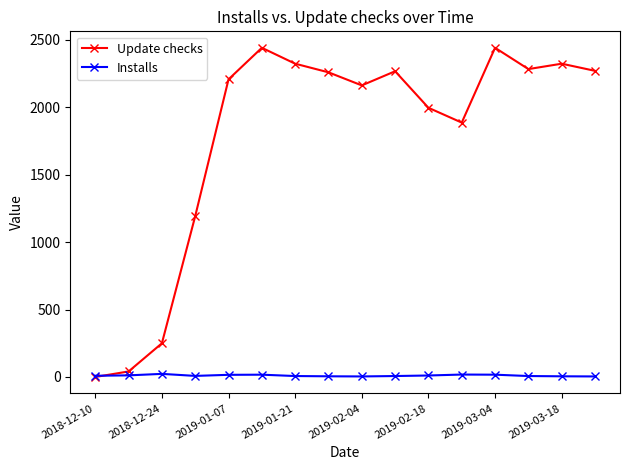

What is the greatest value displayed?

2442